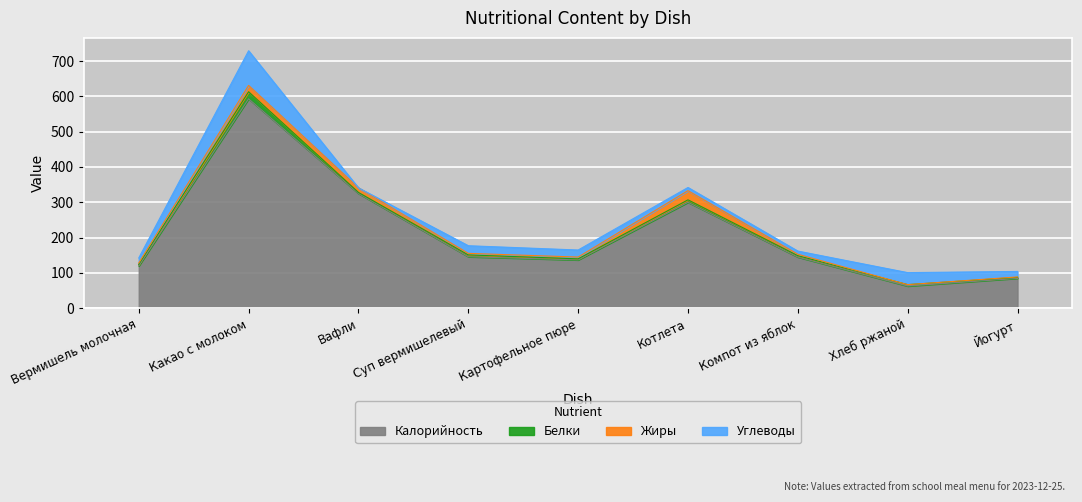

In Калорийность, how many points are higher than both neighbors (excluding endpoints)?

2